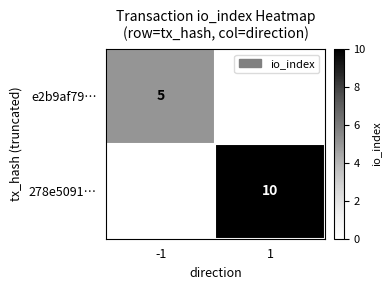

Is it true that 278e5091… equals 10 at 1?

True